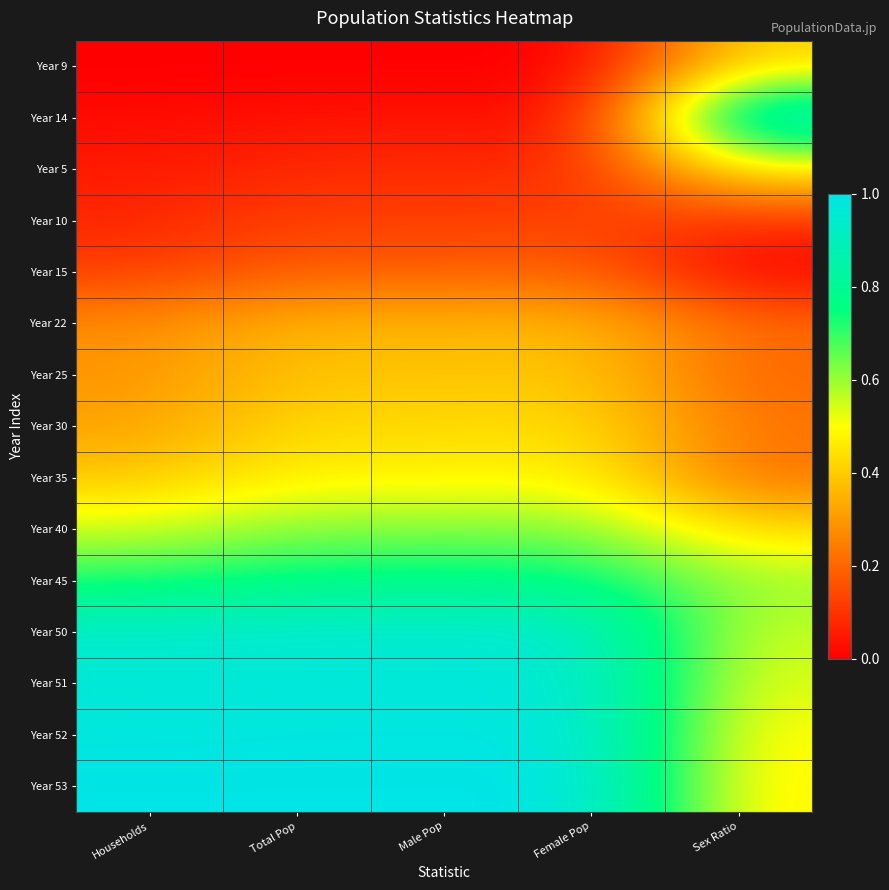

How many categories are shown in the chart?

5